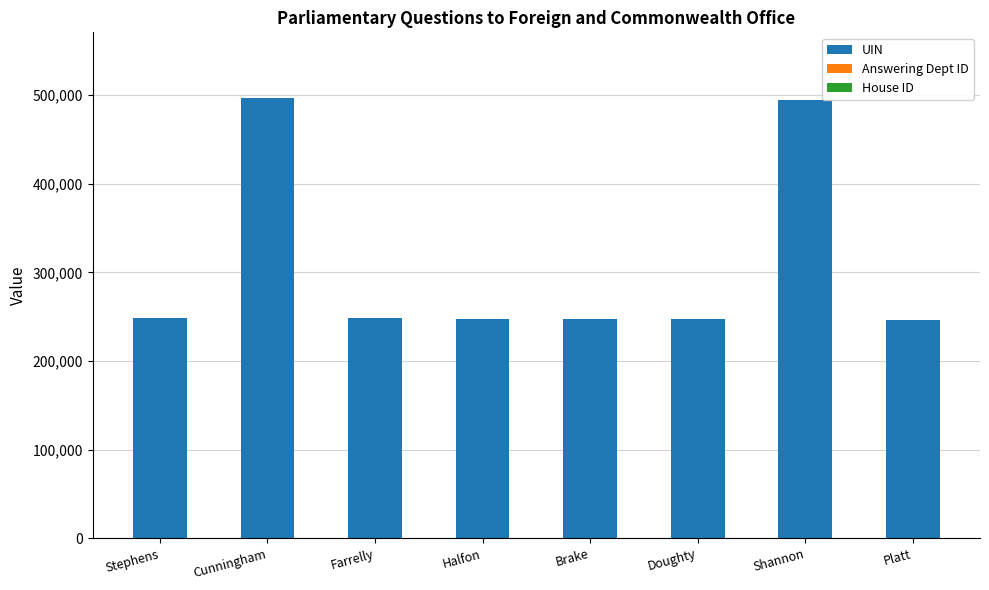

What is the highest value of the UIN series?

496157